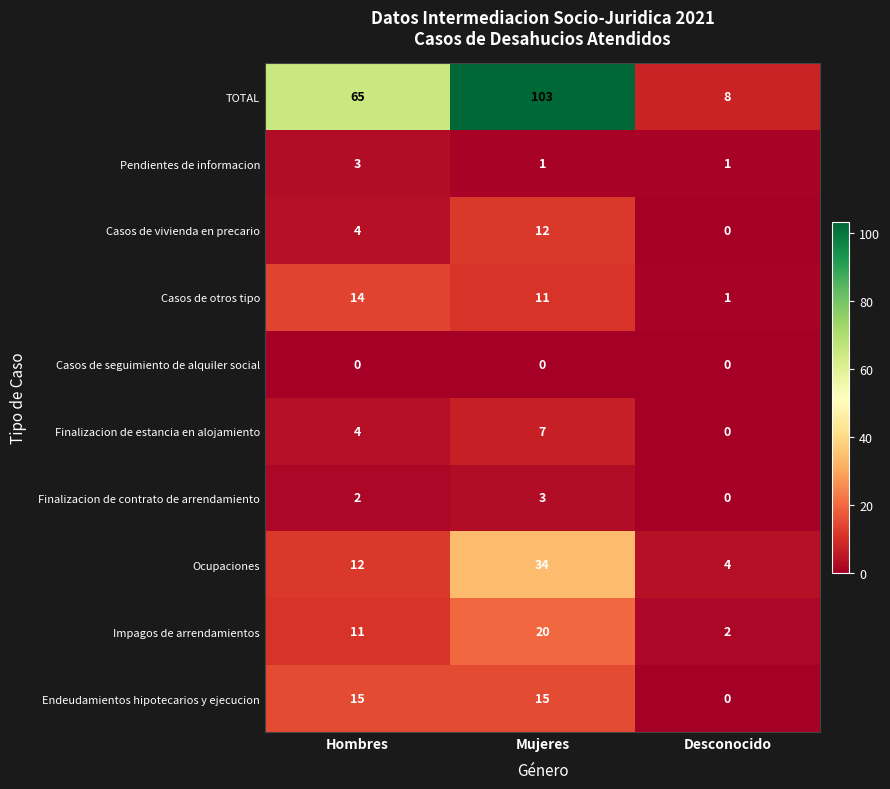

Which series has the largest range (max minus min)?

TOTAL